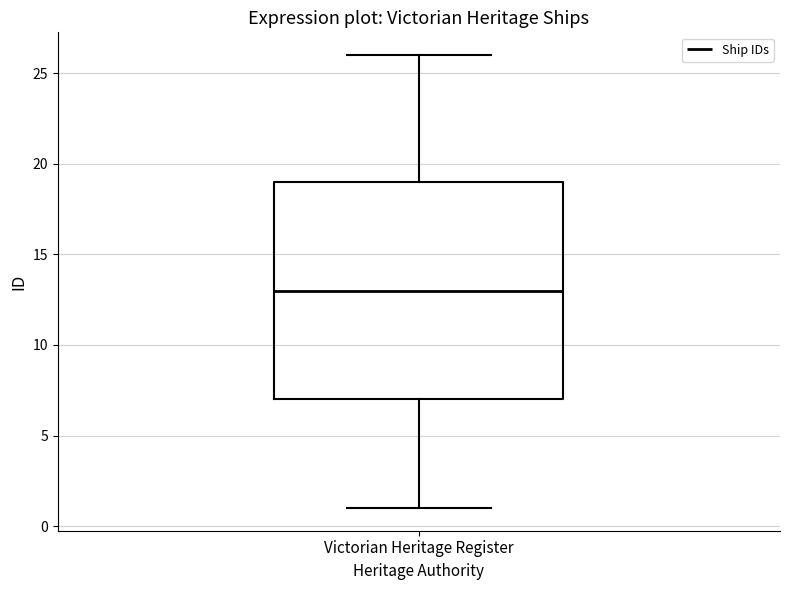

Where is the upper edge of the box for Victorian Heritage Register on the y-axis? The values are not printed on the chart, so give them approximately, as read against the axis.

19